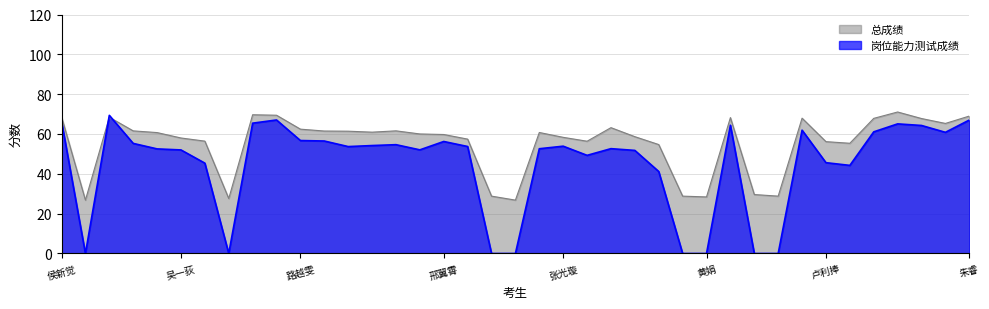

True or false: 总成绩 and 岗位能力测试成绩 cross at least once.

True